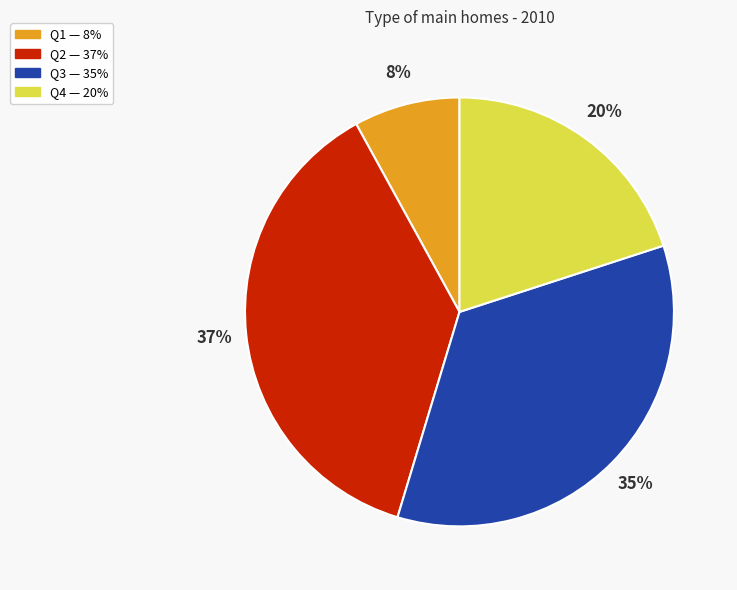

To the nearest percent, what is the difference between the Q2 and Q4 slice percentages?

17%